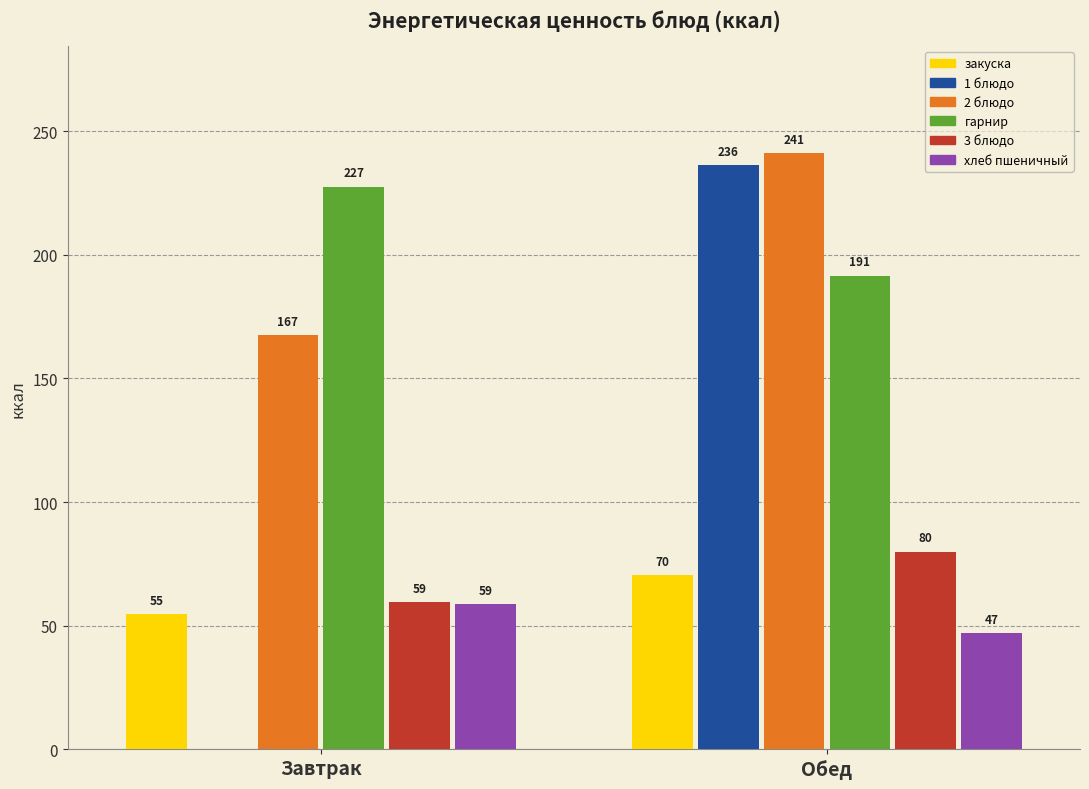

Which series changed the most between Завтрак and Обед?

1 блюдо